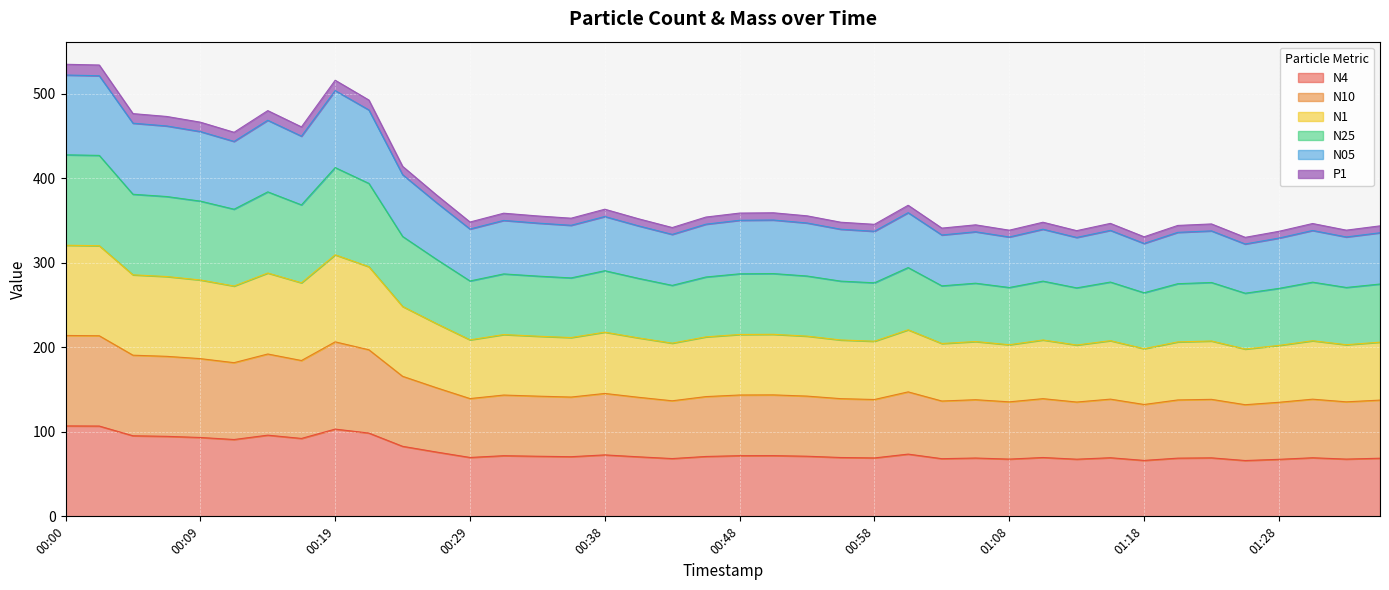

Which series has the widest spread of values?

N05